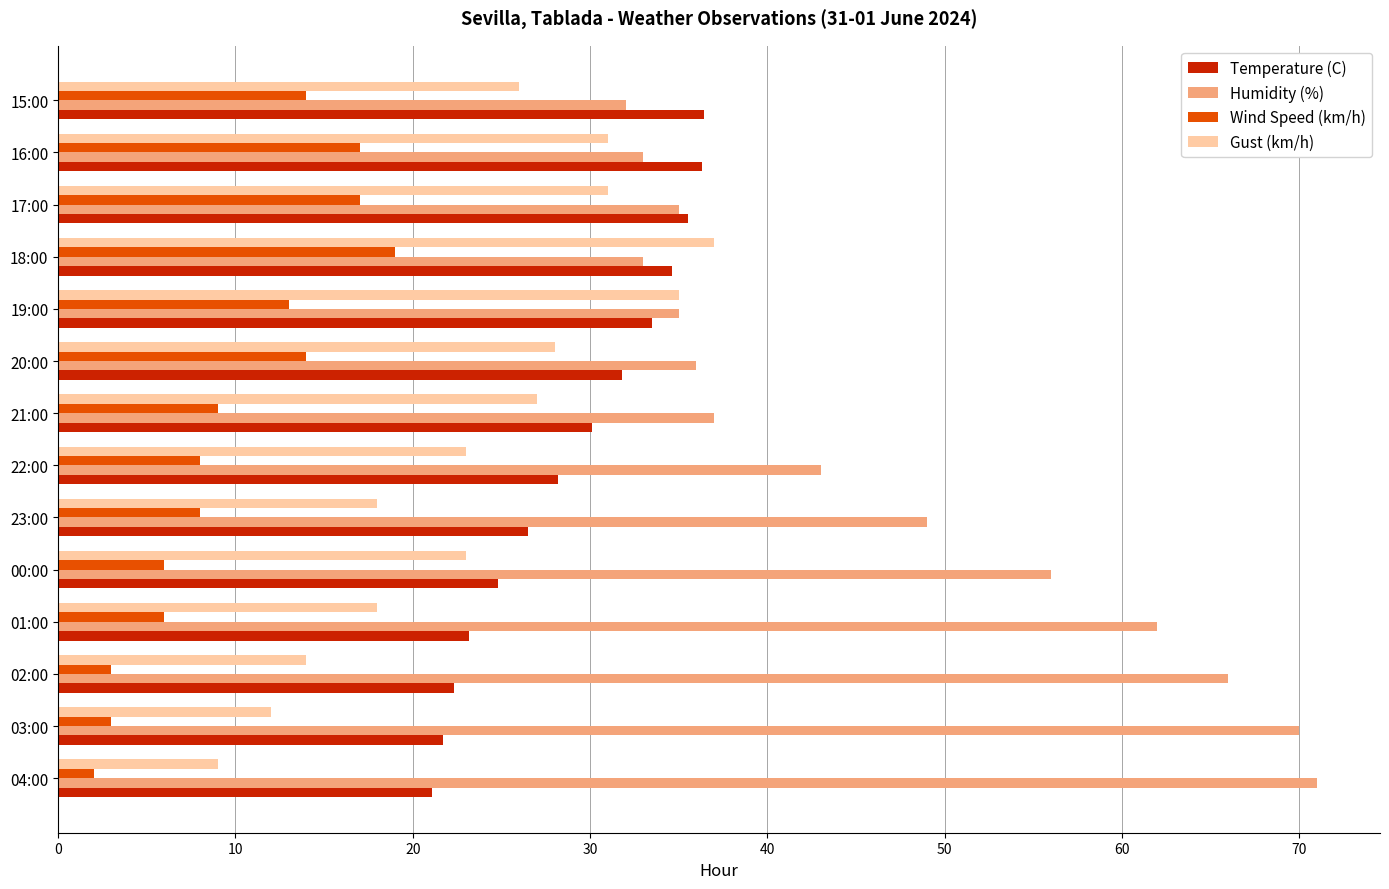

Which series has the largest total across all categories?

Humidity (%)